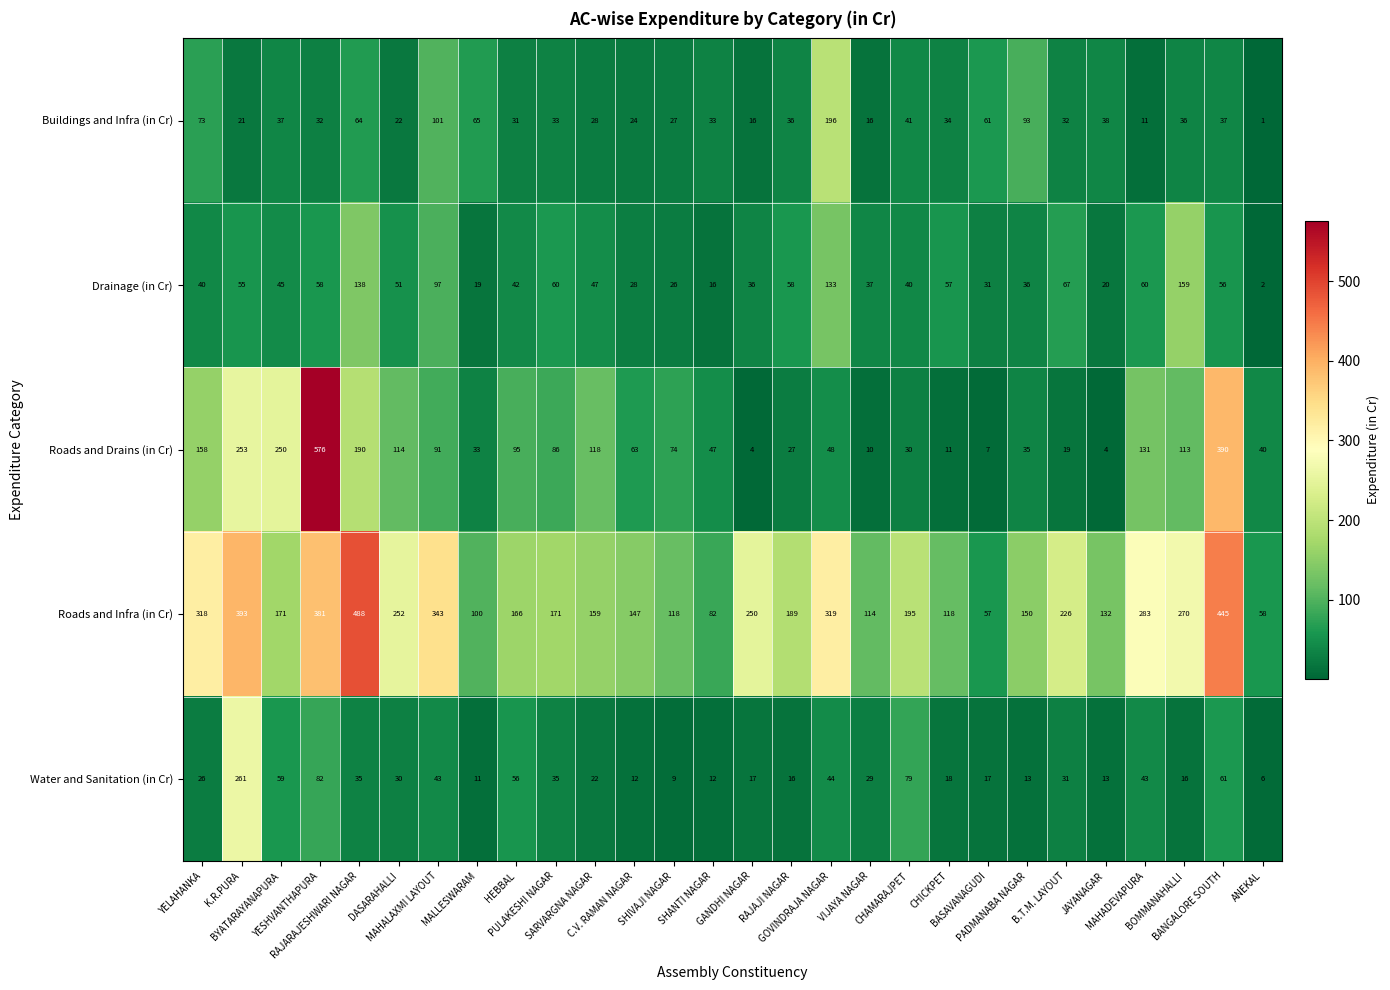

What is the greatest value displayed?

576